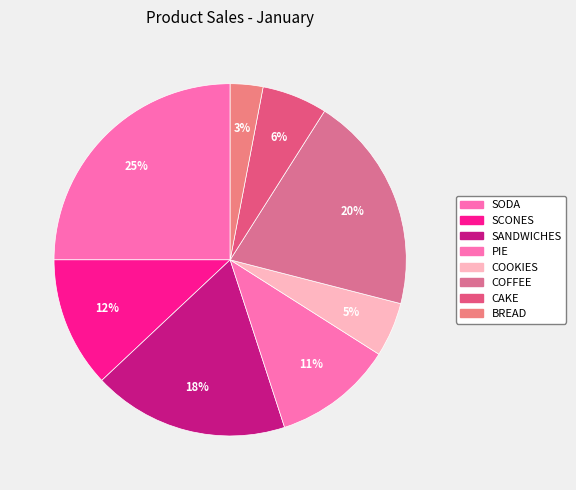

Rank the categories by value from highest to lowest.

SODA, COFFEE, SANDWICHES, SCONES, PIE, CAKE, COOKIES, BREAD